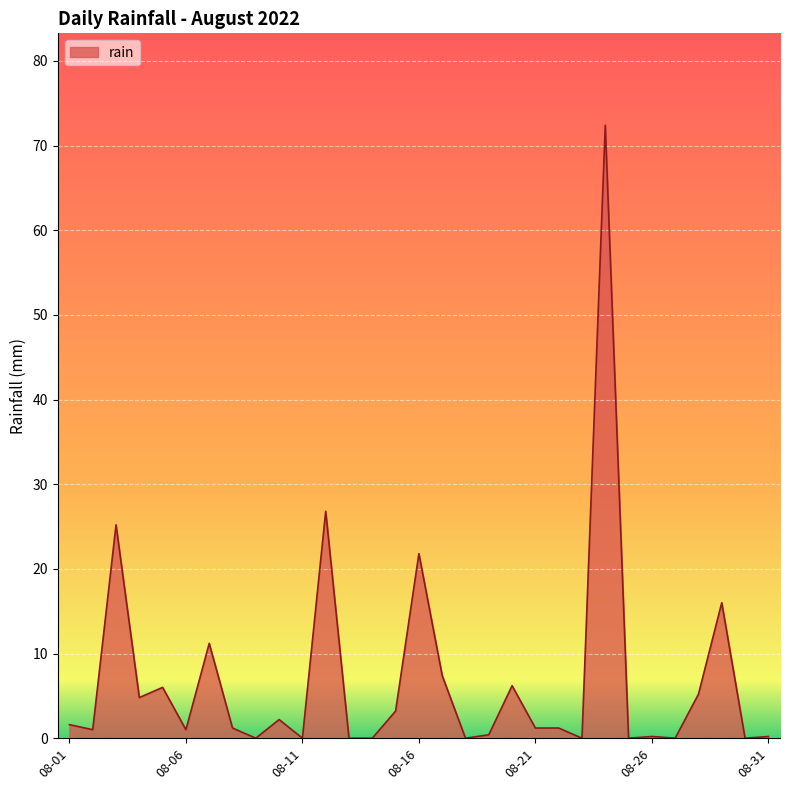

The chart shows a value of 1.0 at 08-06. True or false?

True